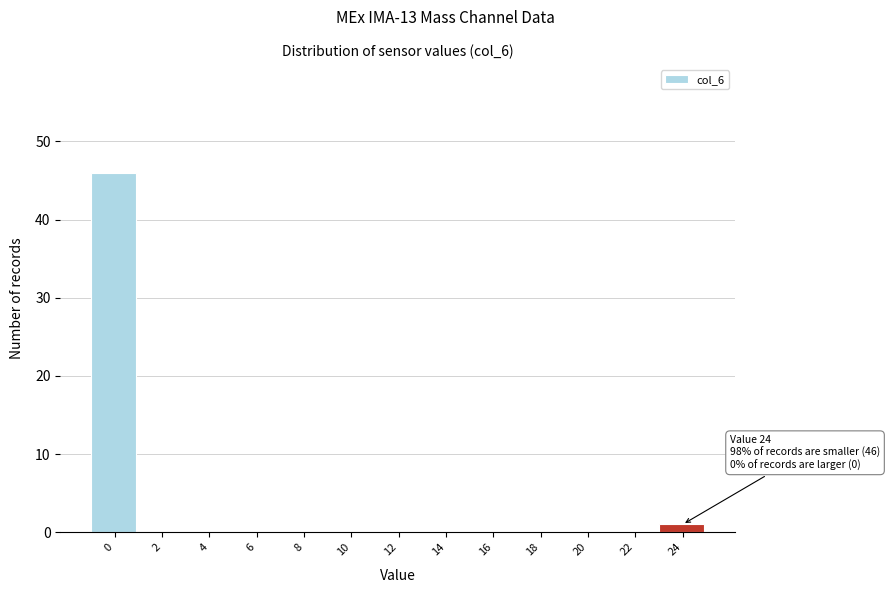

Reading right to left, extract all data points from this chart.

24=1	22=0	20=0	18=0	16=0	14=0	12=0	10=0	8=0	6=0	4=0	2=0	0=46